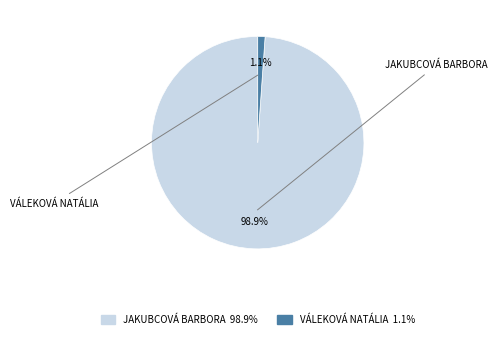

Is there any slice that represents more than half of the pie?

Yes